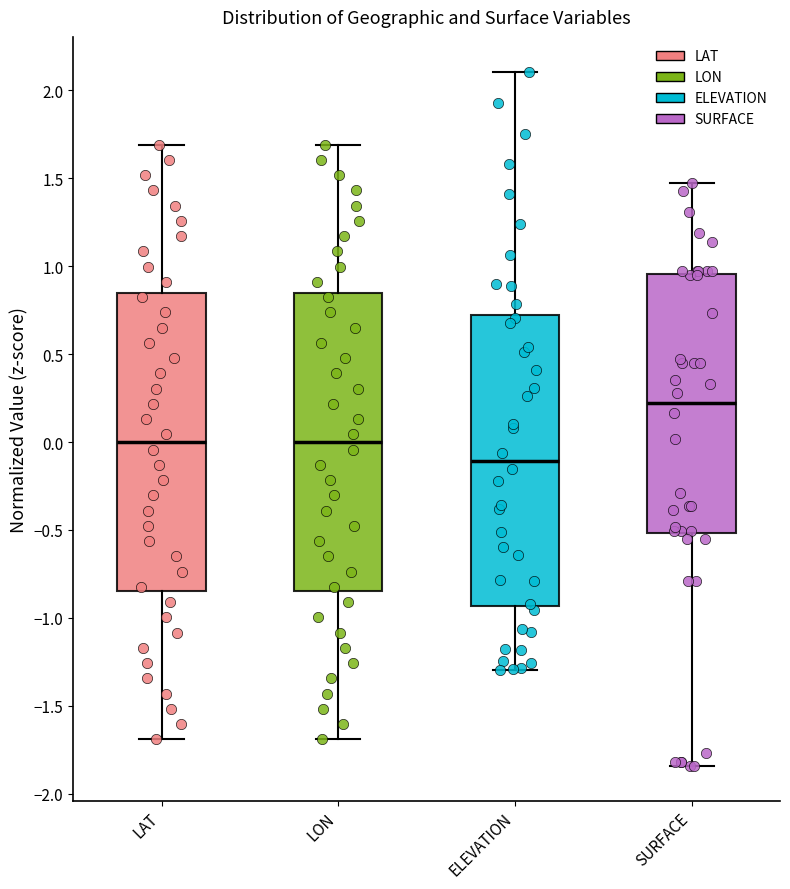

Reading left to right, transcribe this box plot: for each box, give where its median line is, the range the box spans, and where its two whiskers end, as read against the y-axis. The values are not printed on the chart, so give them approximately, as read against the axis.

LAT: median 0.00, box -0.85 to 0.85, whiskers -1.70 to 1.70
LON: median 0.00, box -0.85 to 0.85, whiskers -1.70 to 1.70
ELEVATION: median -0.10, box -0.95 to 0.70, whiskers -1.30 to 2.10
SURFACE: median 0.20, box -0.50 to 0.95, whiskers -1.85 to 1.45